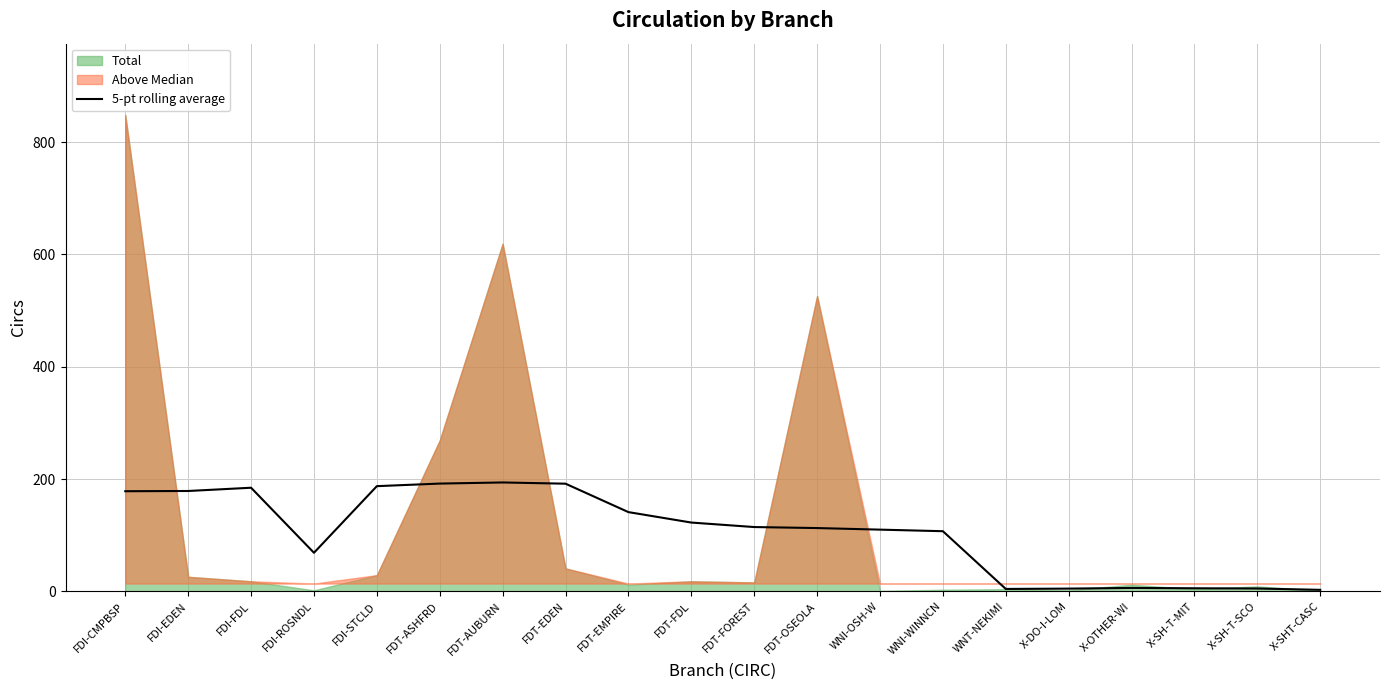

What position from the left is X-OTHER-WI?

17